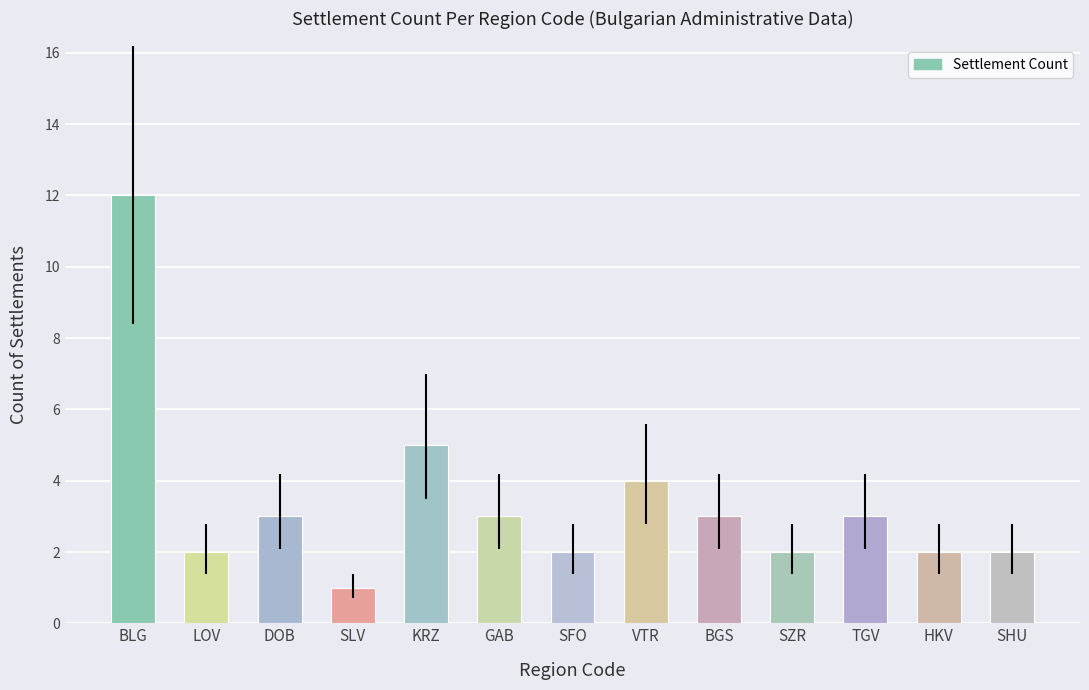

What is the label of the 12th bar from the left?

HKV